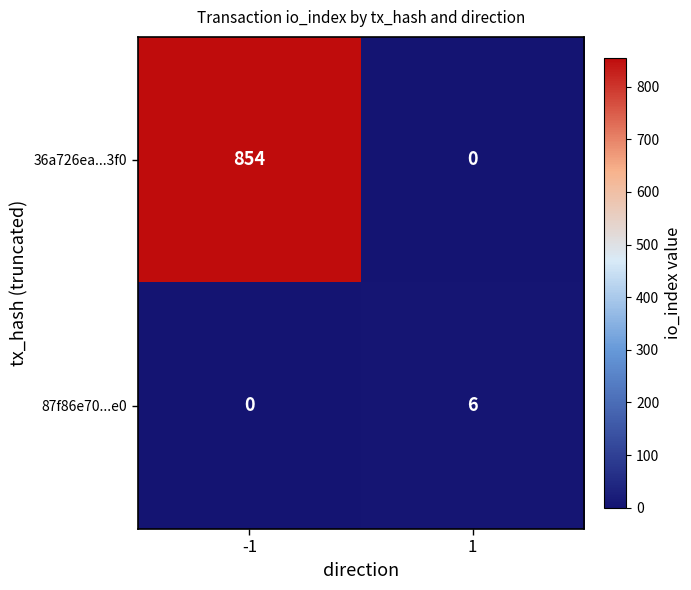

Rank the series by their maximum value, from highest to lowest.

36a726ea...3f0, 87f86e70...e0